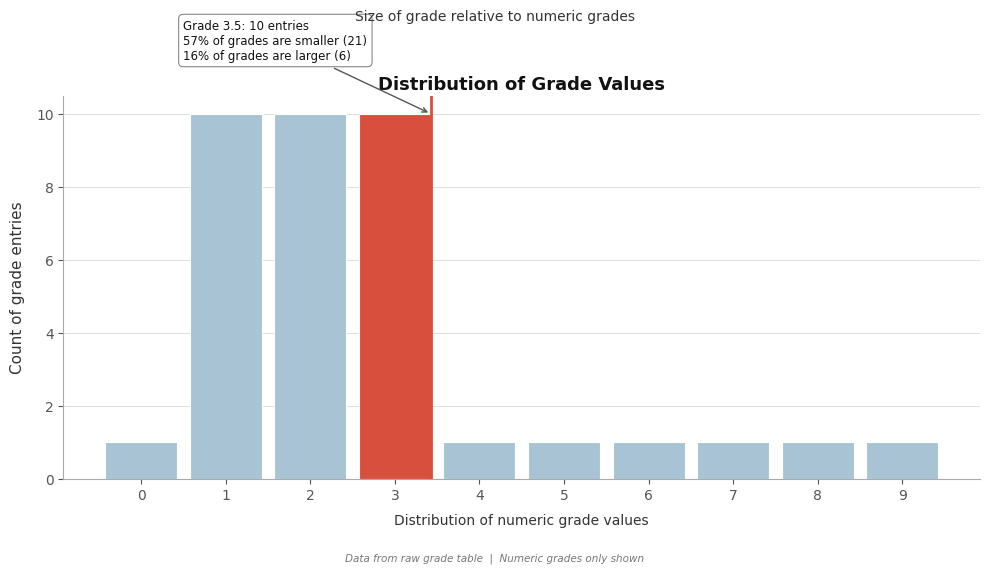

Reading left to right, extract all data points from this chart.

0=1	1=10	2=10	3=10	4=1	5=1	6=1	7=1	8=1	9=1